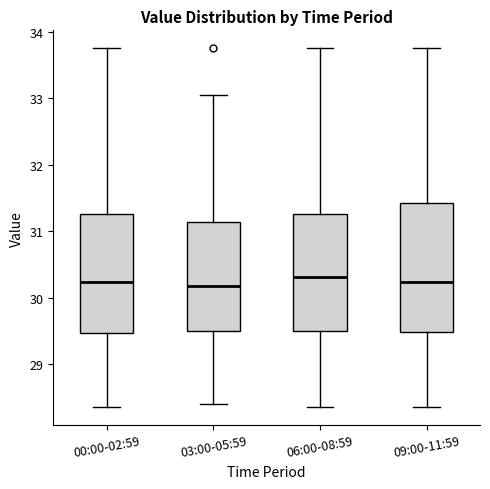

Reading left to right, transcribe this box plot: for each box, give where its median line is, the range the box spans, and where its two whiskers end, as read against the y-axis. The values are not printed on the chart, so give them approximately, as read against the axis.

00:00-02:59: median 30.2, box 29.5 to 31.3, whiskers 28.4 to 33.8
03:00-05:59: median 30.2, box 29.5 to 31.1, whiskers 28.4 to 33.1
06:00-08:59: median 30.3, box 29.5 to 31.3, whiskers 28.4 to 33.8
09:00-11:59: median 30.2, box 29.5 to 31.4, whiskers 28.4 to 33.8